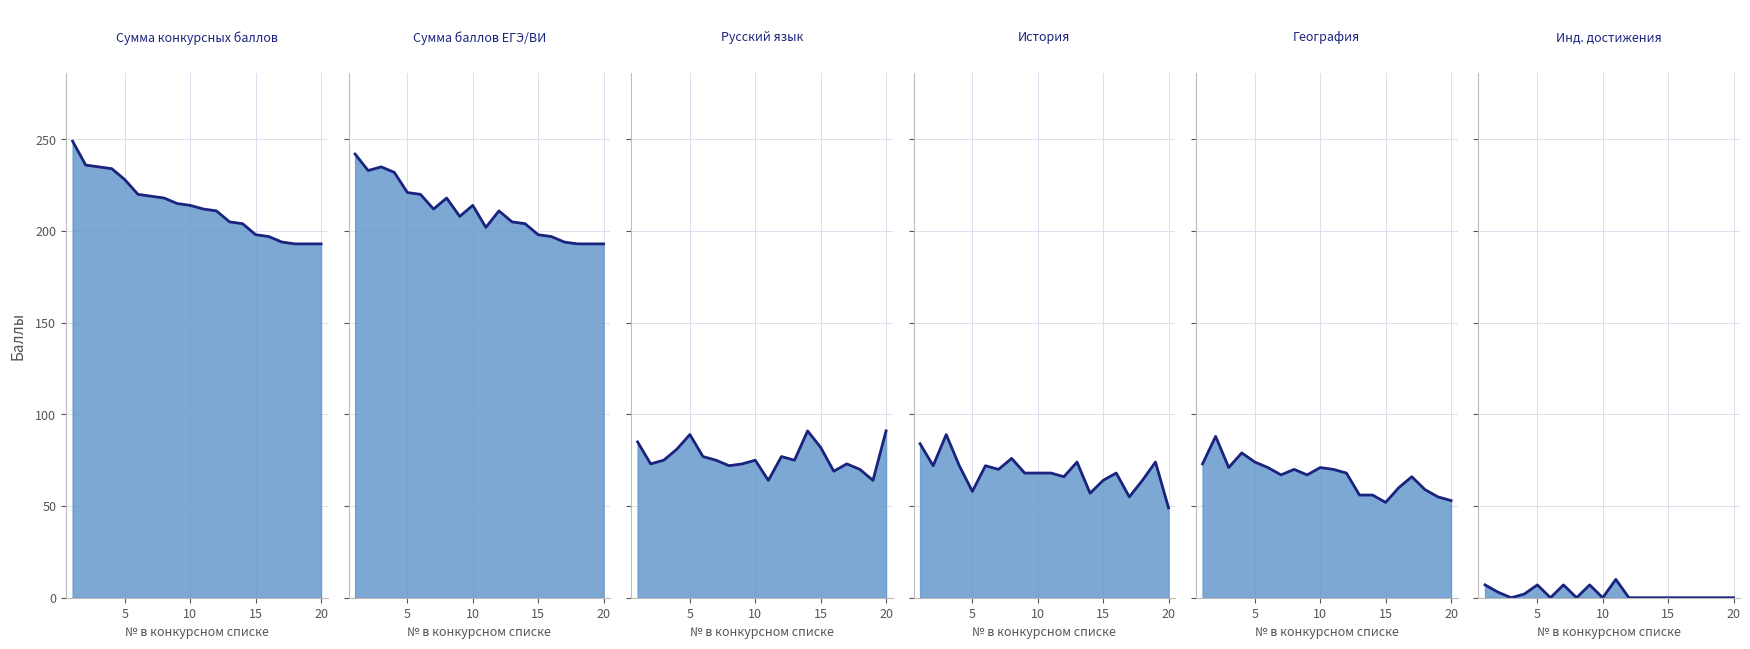

Reading left to right, transcribe all the data shown in this chart.

Сумма конкурсных баллов: 249	236	235	234	228	220	219	218	215	214	212	211	205	204	198	197	194	193	193	193
Сумма баллов ЕГЭ/ВИ: 242	233	235	232	221	220	212	218	208	214	202	211	205	204	198	197	194	193	193	193
Русский язык: 85	73	75	81	89	77	75	72	73	75	64	77	75	91	82	69	73	70	64	91
История: 84	72	89	72	58	72	70	76	68	68	68	66	74	57	64	68	55	64	74	49
География: 73	88	71	79	74	71	67	70	67	71	70	68	56	56	52	60	66	59	55	53
Инд. достижения: 7	3	0	2	7	0	7	0	7	0	10	0	0	0	0	0	0	0	0	0